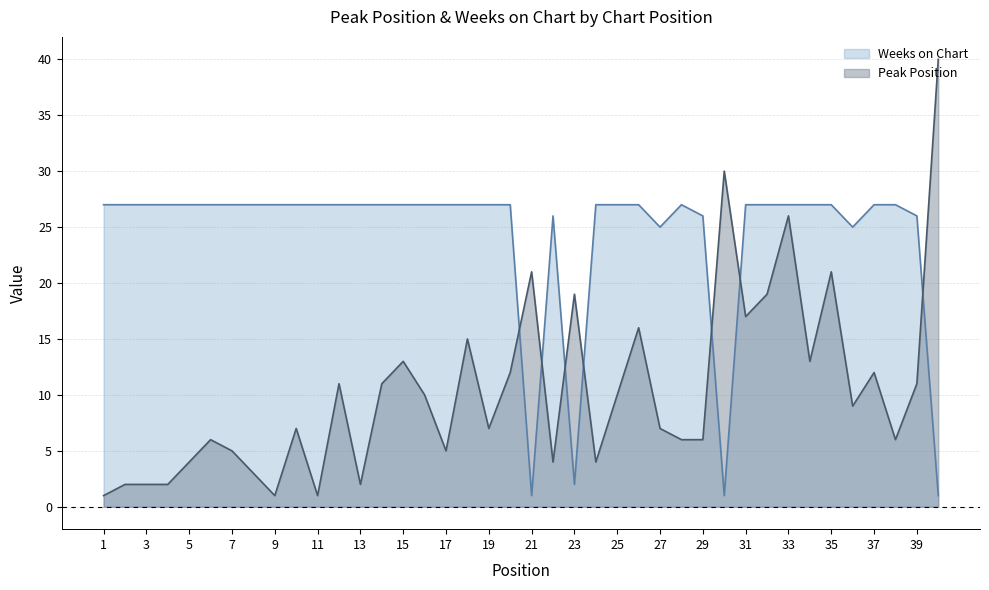

At how many categories does at least one series exceed 27?

2